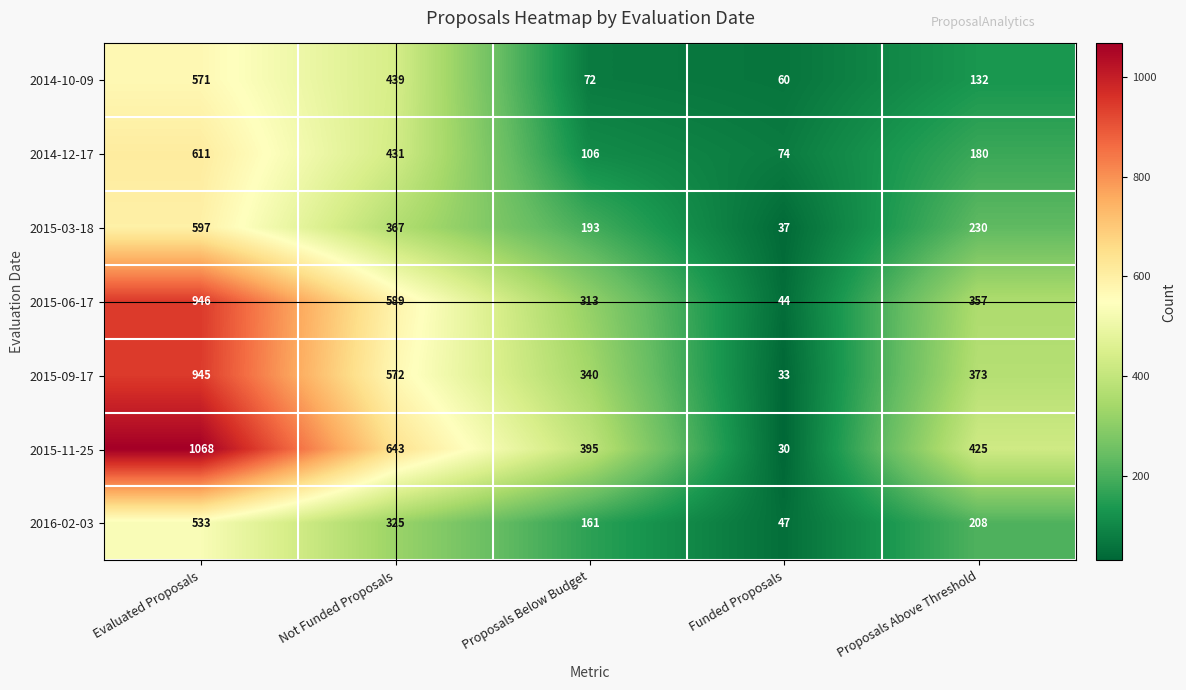

Which series has the largest total across all categories?

2015-11-25